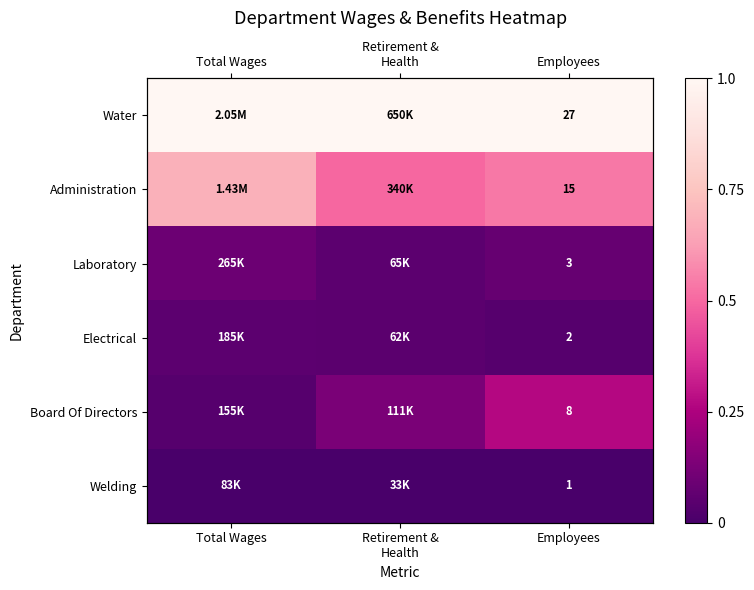

Which series has the largest total across all categories?

Water